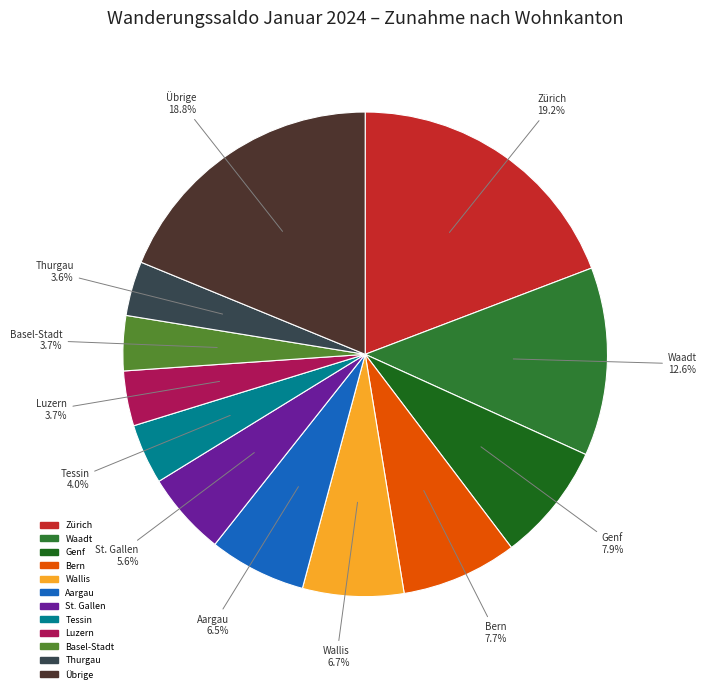

How many slices are in this pie chart?

12